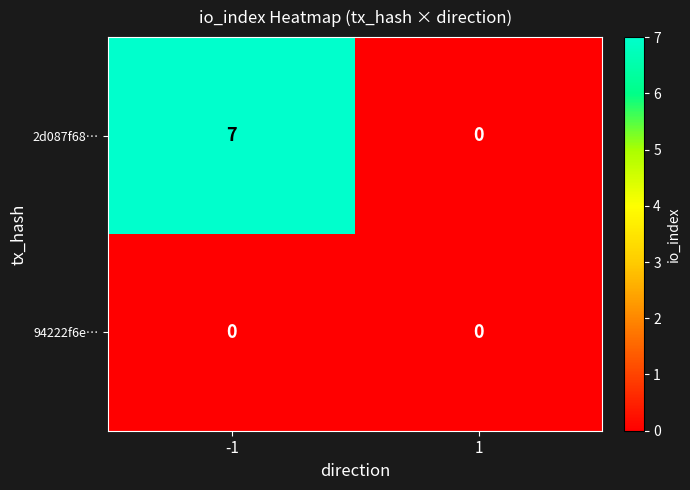

Reading left to right, extract all data points from this chart.

2d087f68…: 7	0
94222f6e…: 0	0